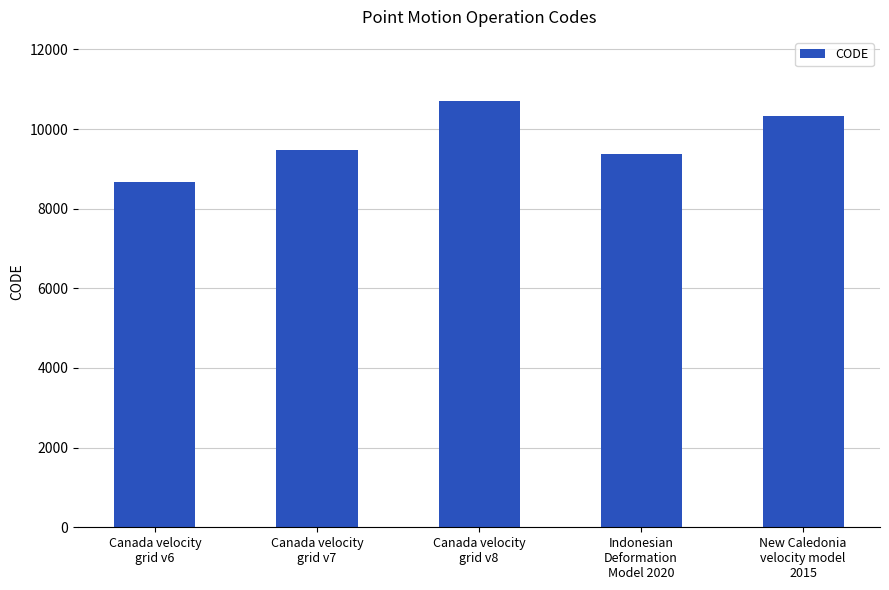

At which category does the chart reach its minimum across all series?

Canada velocity
grid v6